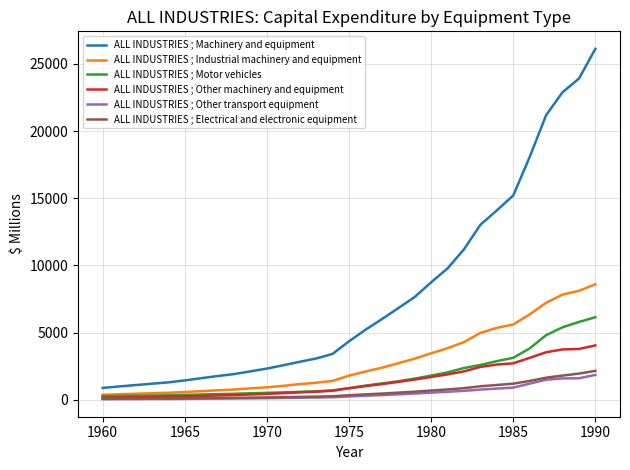

How many lines are shown in the chart?

6